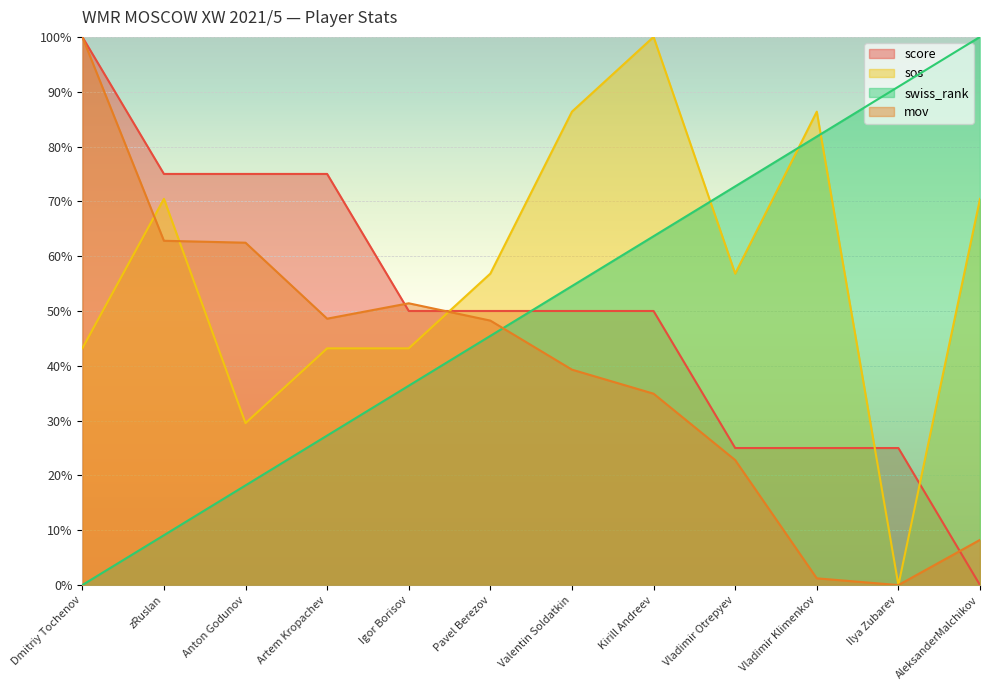

True or false: swiss_rank has more than 1 points higher than both neighbors.

False